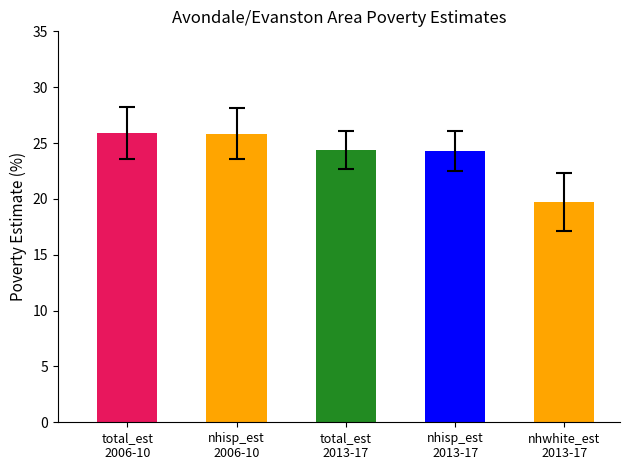

What is the minimum value shown in the chart?

19.7